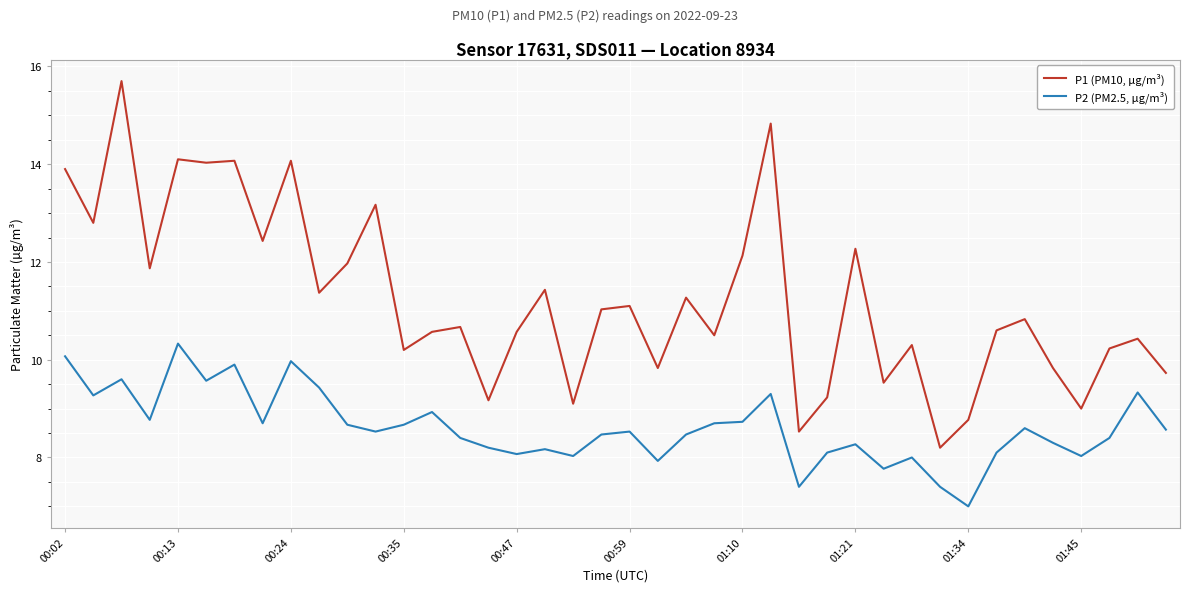

Which series has the widest spread of values?

P1 (PM10, µg/m³)